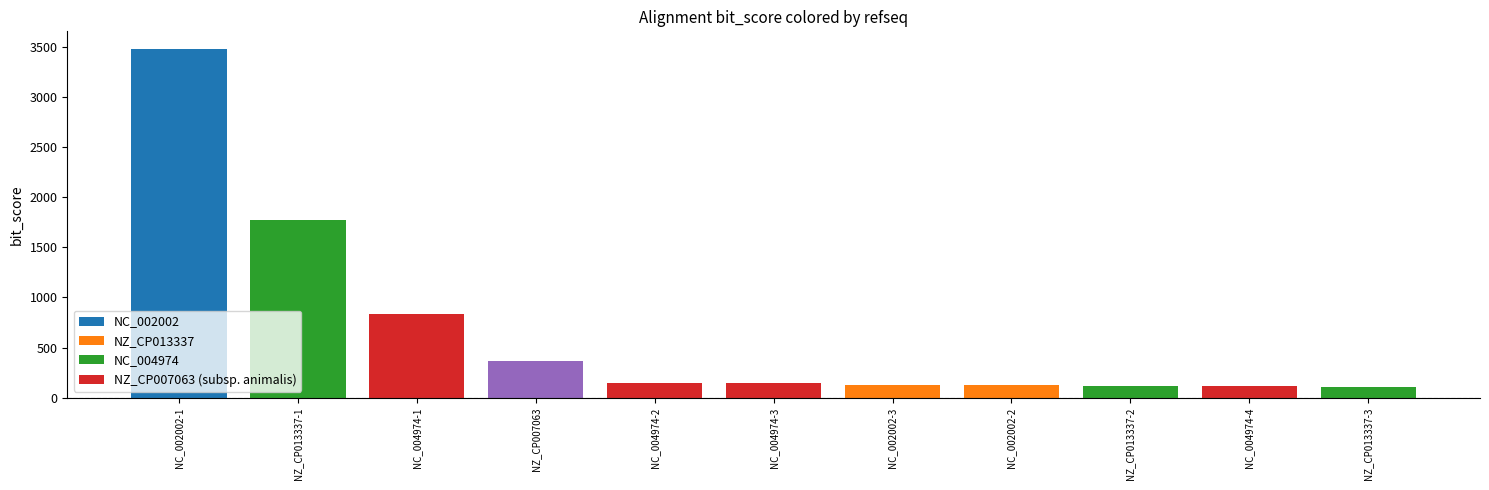

The value at NZ_CP013337-1 is 1775. True or false?

True